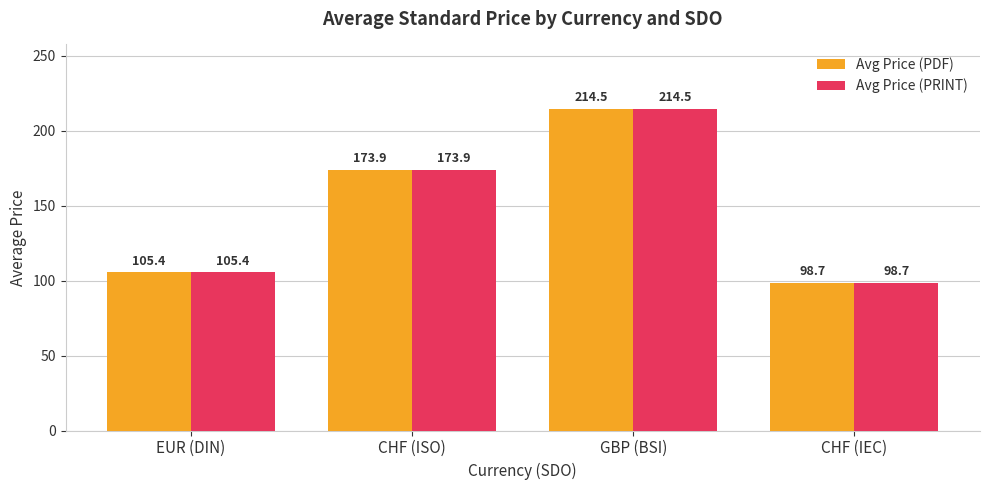

What is the total value across all series at CHF (ISO)?

347.8